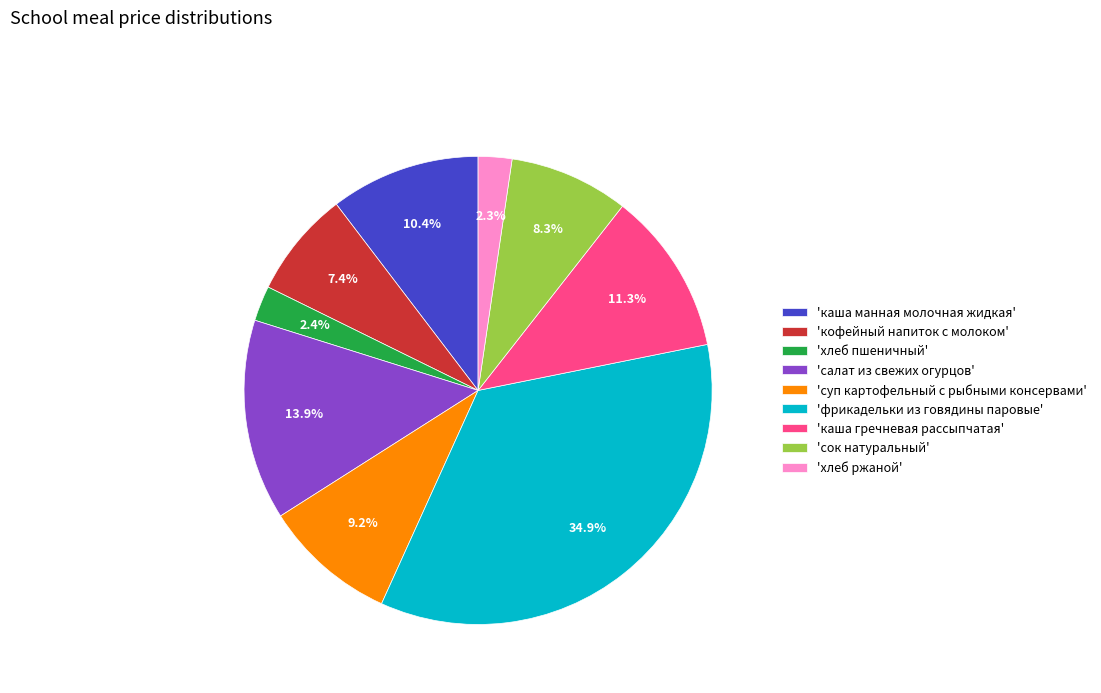

To the nearest percent, what is the difference between the largest and smallest slice percentages?

33%